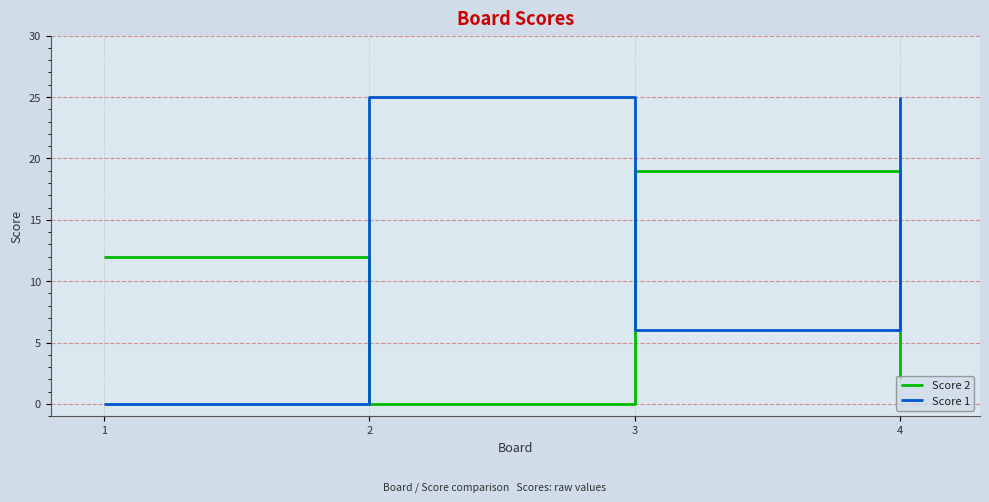

Does the chart display data point markers on the line(s)?

No